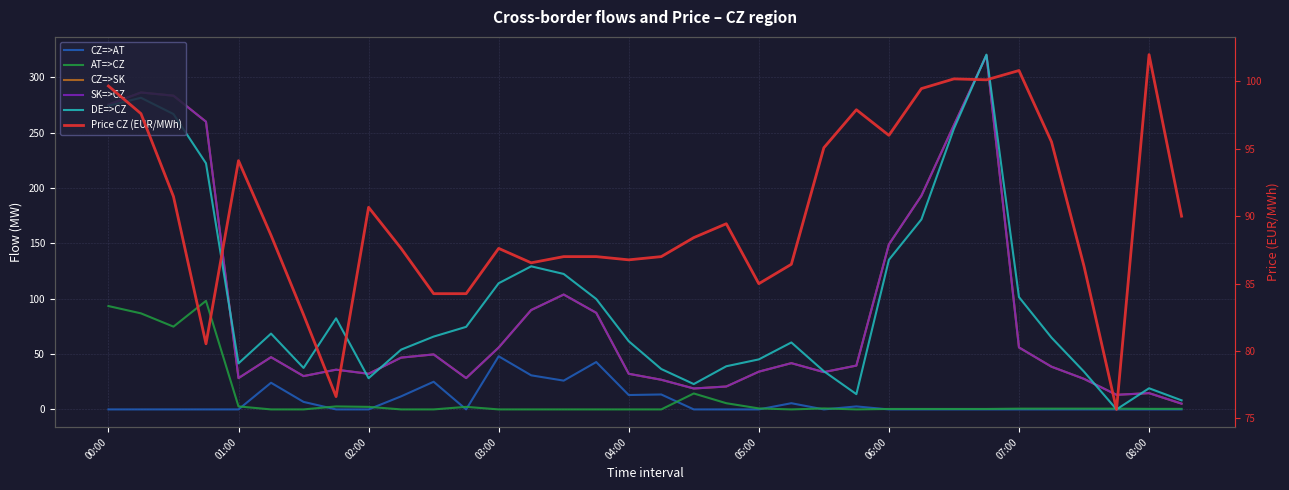

What position from the left is 07:00?

8